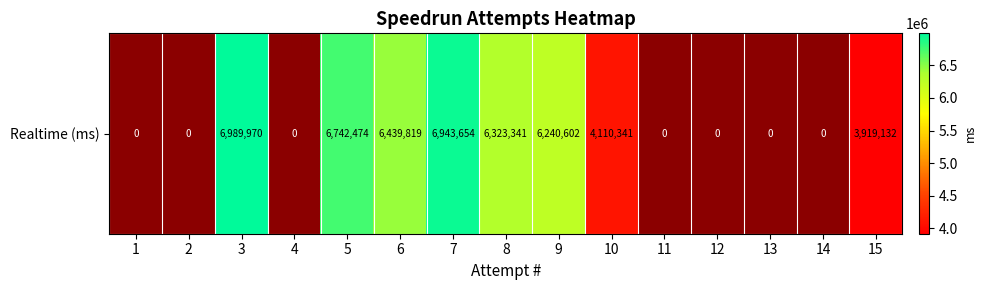

What value does the data have at 6, to the nearest 50?

6439800